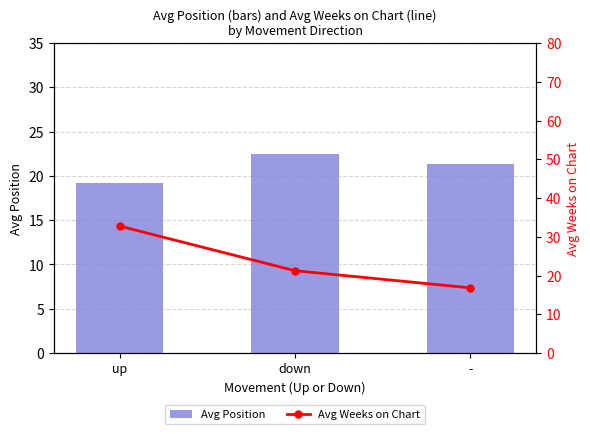

Which series changed the most between up and down?

Avg Weeks on Chart